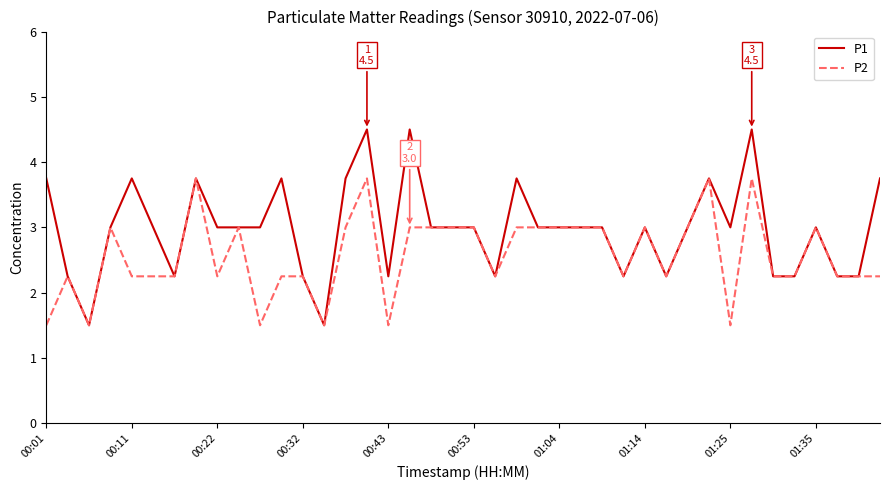

Which series has the largest total across all categories?

P1